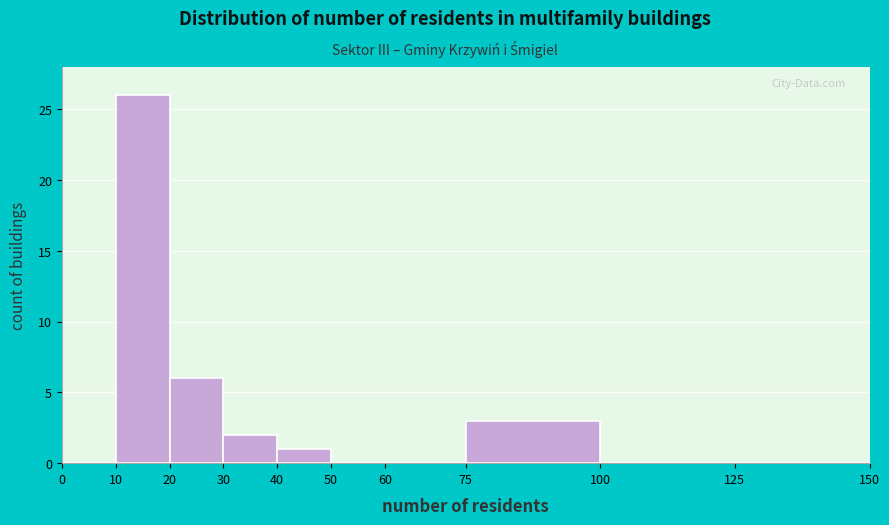

How tall is the bar that spans 30 to 40 on the x-axis? The values are not printed on the chart, so give them approximately, as read against the axis.

2